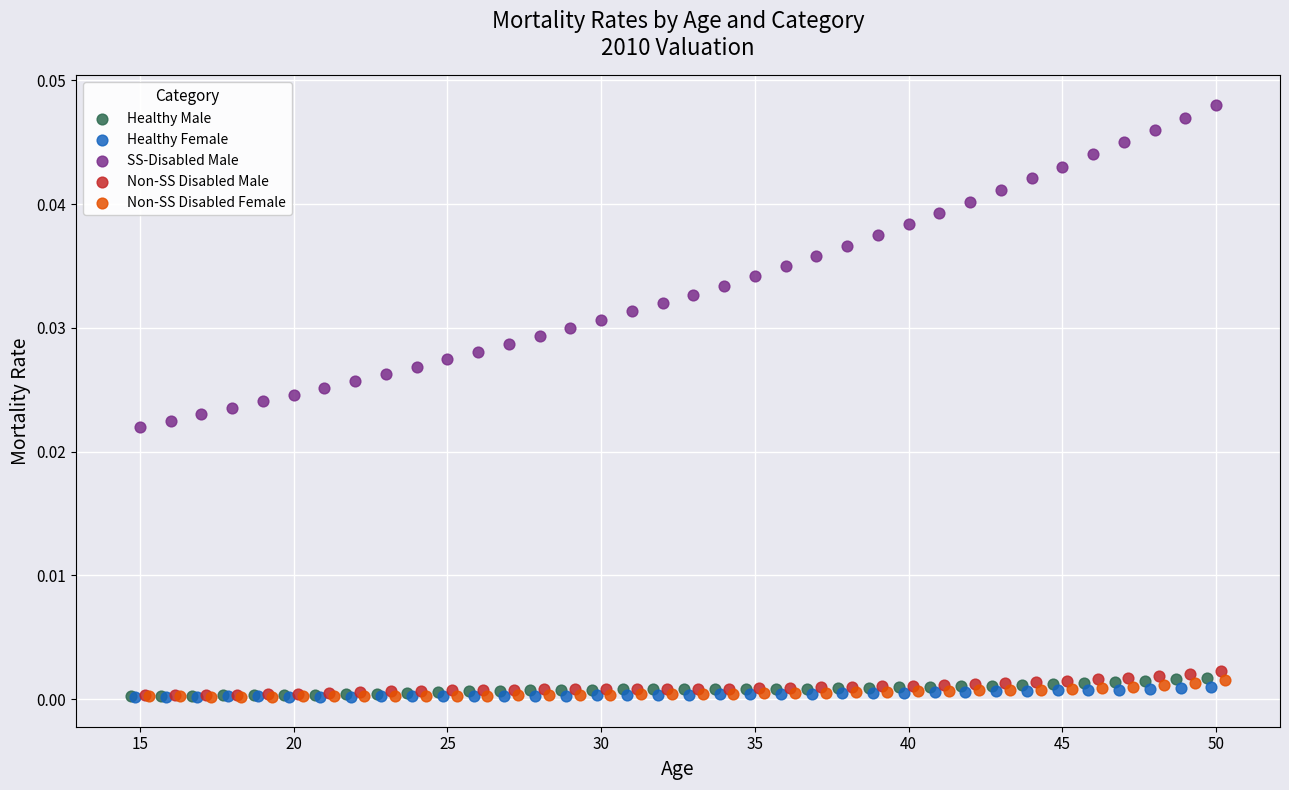

Which series contains the highest Y value?

SS-Disabled Male